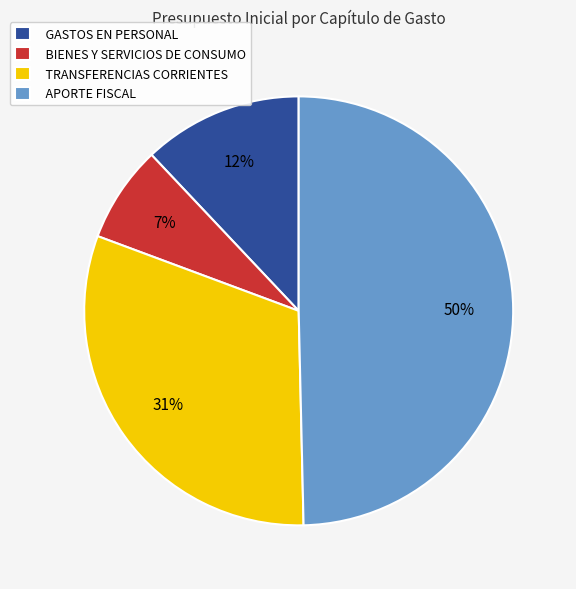

What is the ratio of the value at APORTE FISCAL to the value at TRANSFERENCIAS CORRIENTES?

1.6